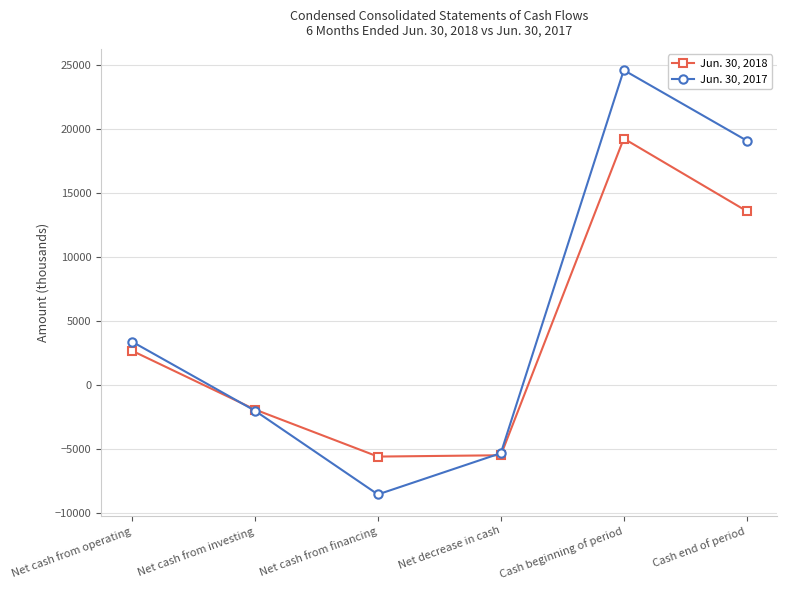

What are all the series names shown in the legend?

Jun. 30, 2018, Jun. 30, 2017